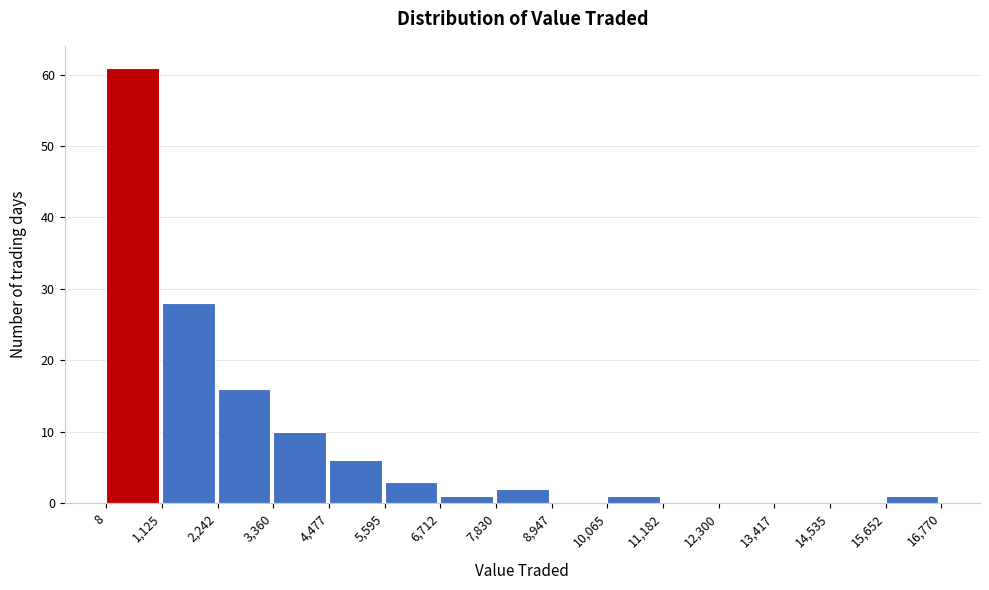

Reading left to right, transcribe this chart: for each bar, give the range it covers on the x-axis and its height. The values are not printed on the chart, so give them approximately, as read against the axis.

8 to 1,125: 61
1,125 to 2,242: 28
2,242 to 3,360: 16
3,360 to 4,477: 10
4,477 to 5,595: 6
5,595 to 6,712: 3
6,712 to 7,830: 1
7,830 to 8,947: 2
8,947 to 10,065: 0
10,065 to 11,182: 1
11,182 to 12,300: 0
12,300 to 13,417: 0
13,417 to 14,535: 0
14,535 to 15,652: 0
15,652 to 16,770: 1